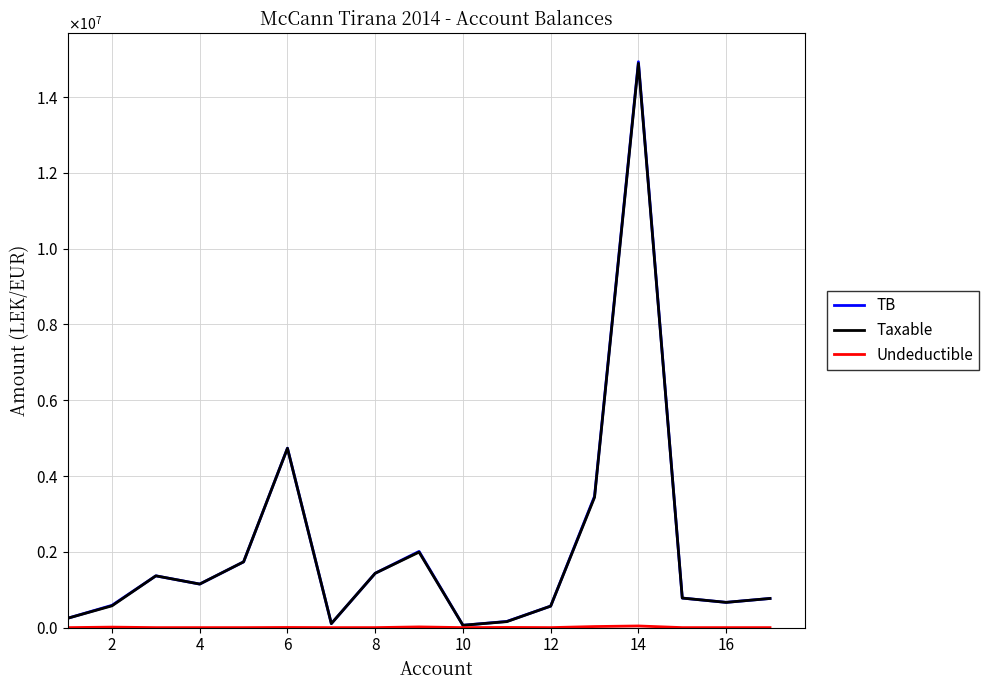

Is this an area chart (filled region under the line)?

No